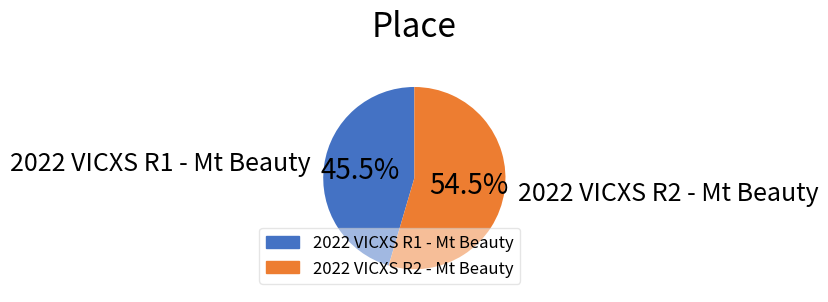

To the nearest percent, what is the difference between the largest and smallest slice percentages?

9%